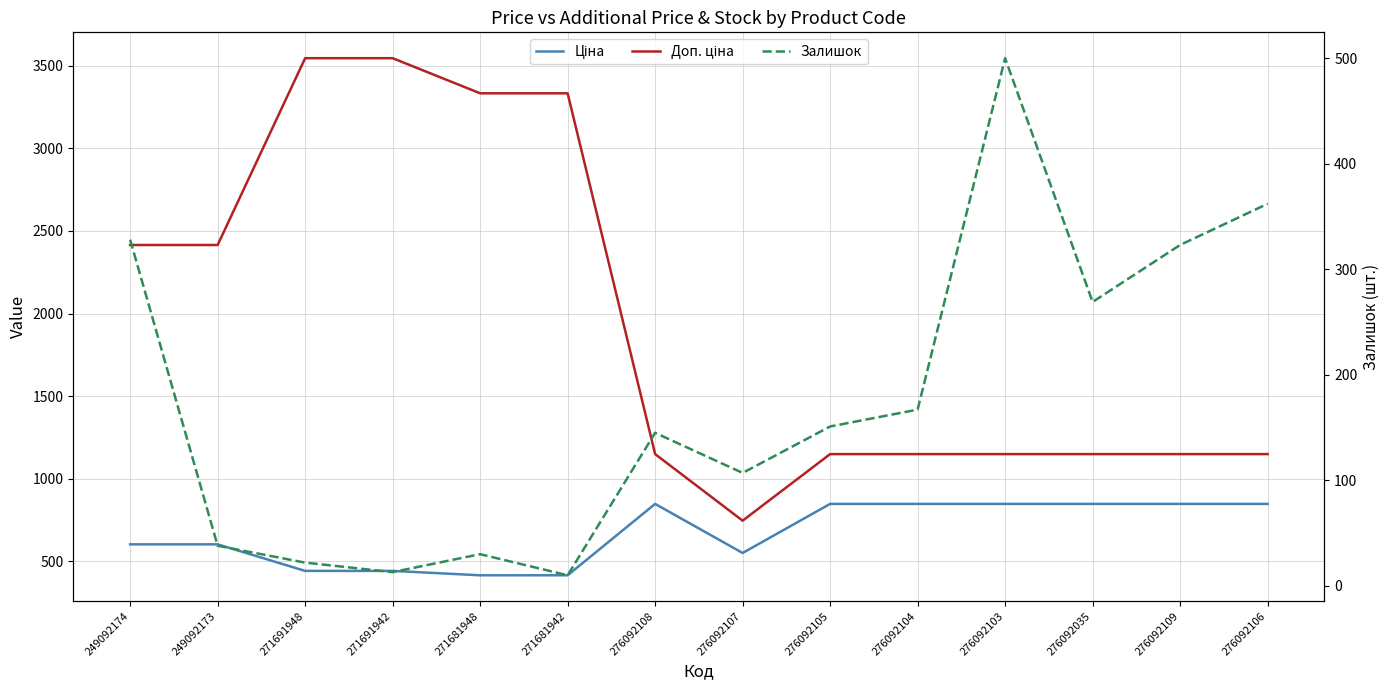

Which has a higher value, 276092108 or 276092104?

276092108